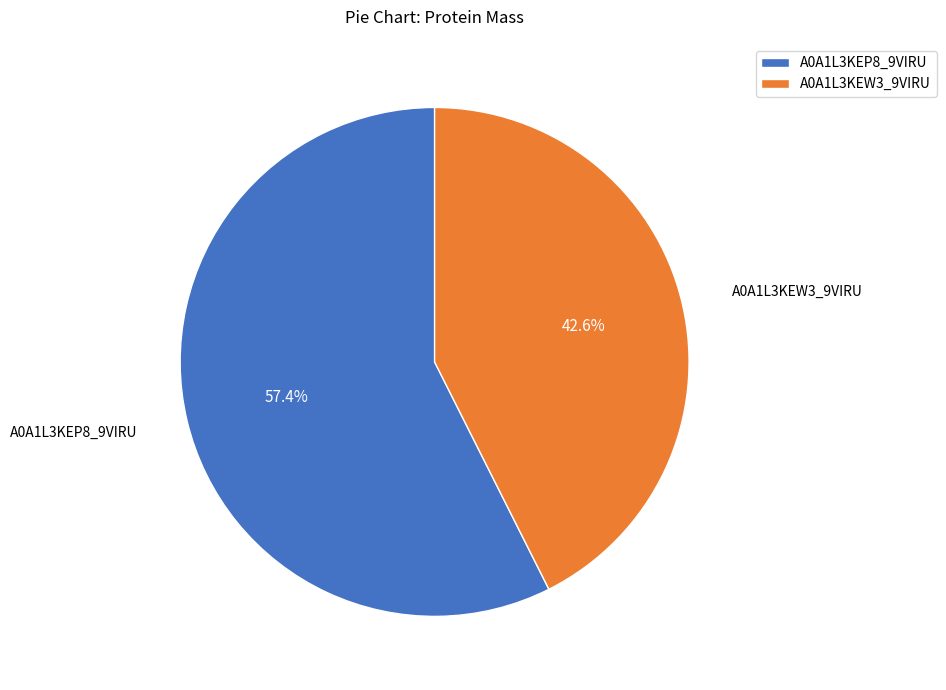

Which category has the biggest portion of the pie?

A0A1L3KEP8_9VIRU